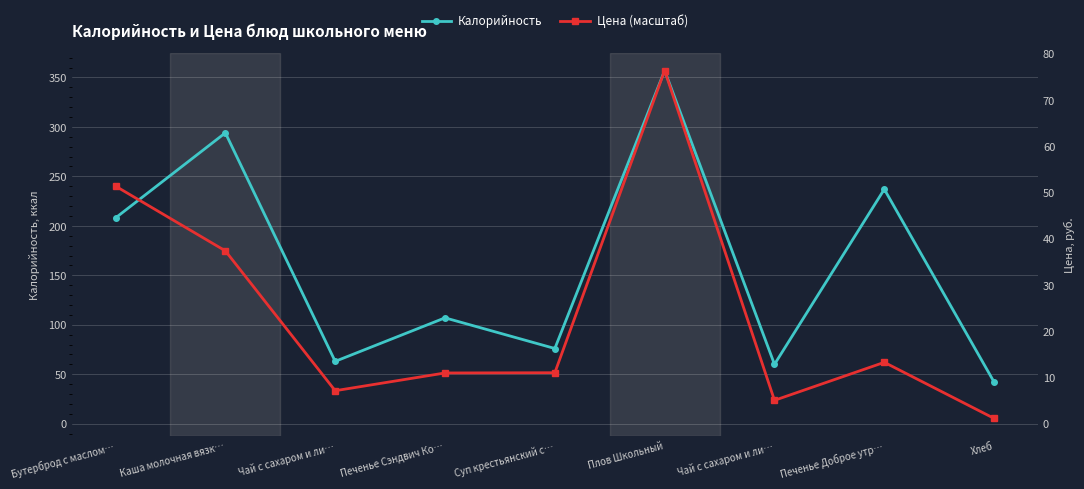

At Хлеб, list the series in order from smallest to largest.

Цена (масштаб), Калорийность